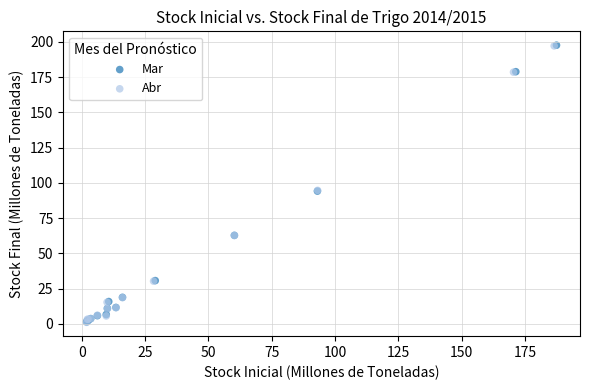

Which series has the widest spread of Y values?

Mar